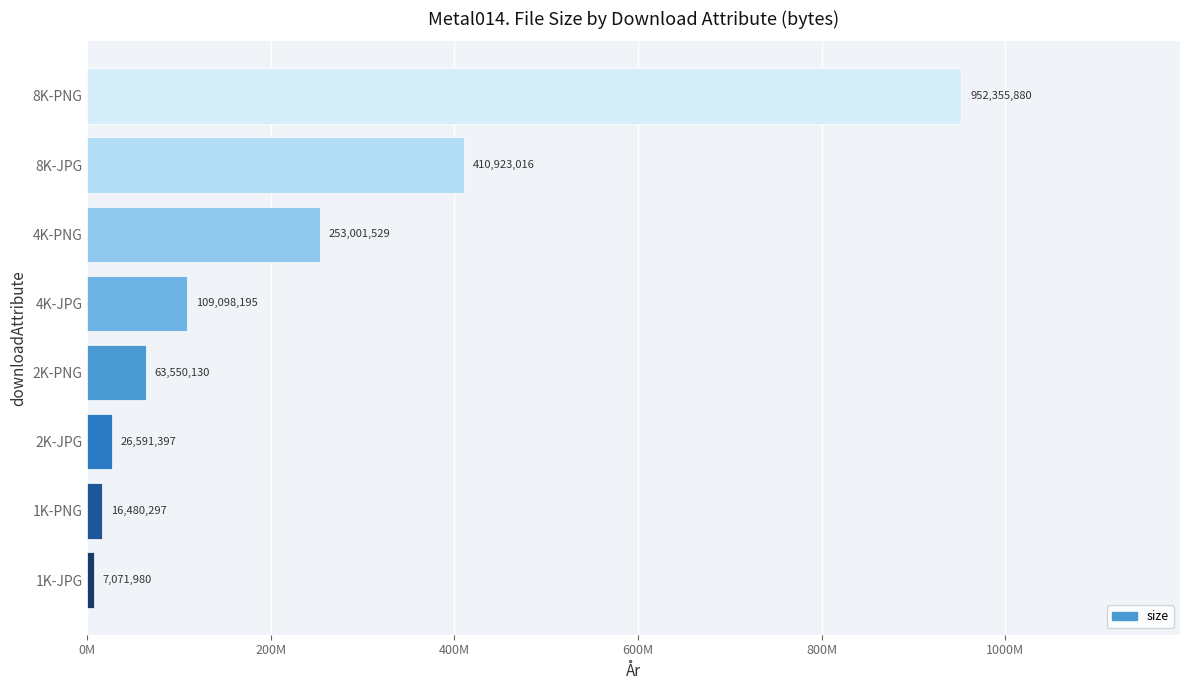

Which label corresponds to the largest value in the chart?

8K-PNG